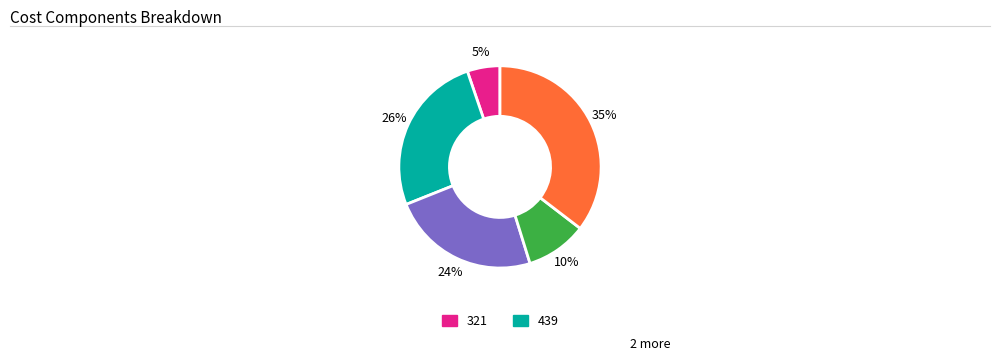

To the nearest percent, what is the average slice percentage?

20%